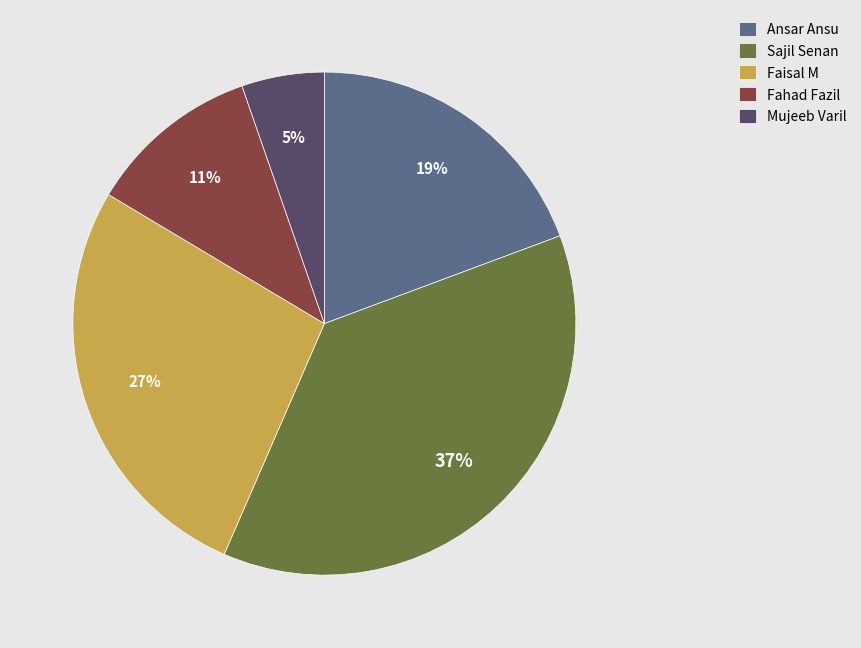

To the nearest percent, what is the average slice percentage?

20%